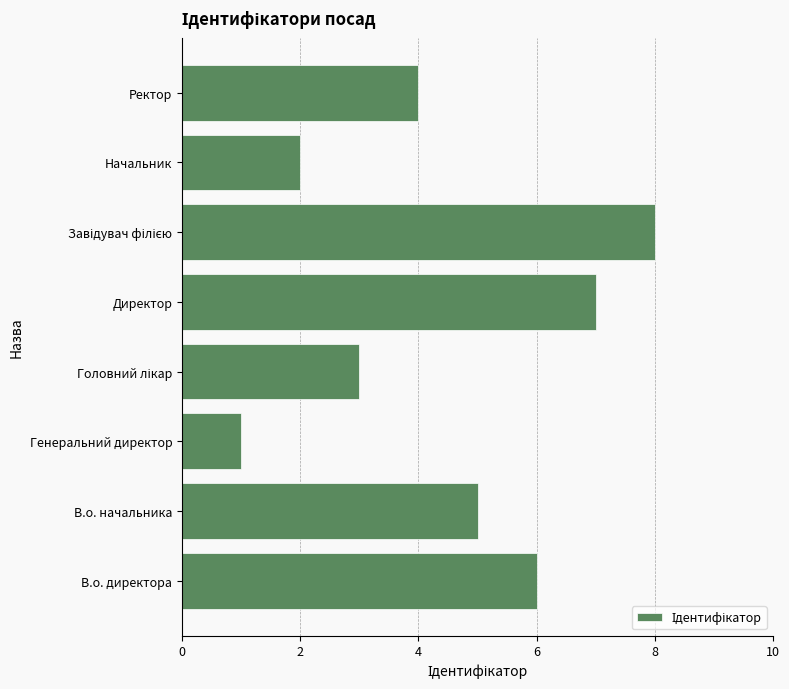

Count the values in the range 3 to 7.

5